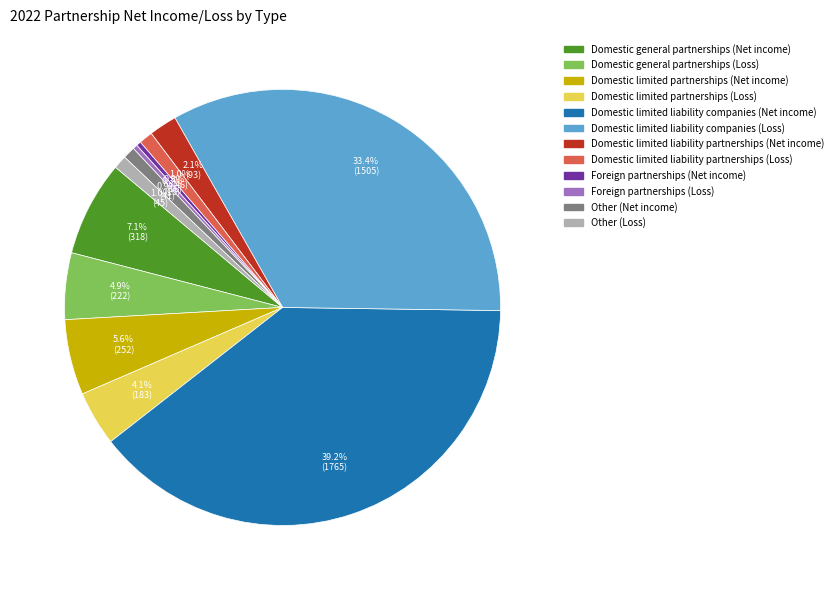

Which slice is the largest?

Domestic limited liability companies (Net income)